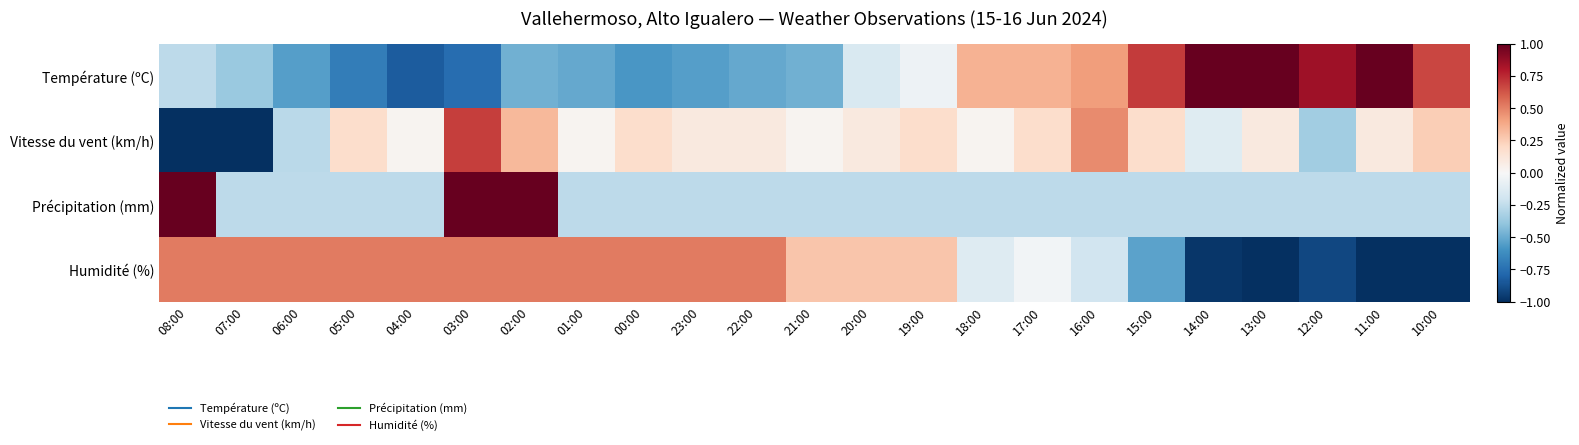

Reading right to left, extract all data points from this chart.

Température (ºC): 10:00=0.7	11:00=1.1	12:00=0.8	13:00=1.2	14:00=1.2	15:00=0.7	16:00=0.4	17:00=0.3	18:00=0.3	19:00=-0.0	20:00=-0.2	21:00=-0.5	22:00=-0.5	23:00=-0.5	00:00=-0.6	01:00=-0.5	02:00=-0.5	03:00=-0.8	04:00=-0.8	05:00=-0.7	06:00=-0.5	07:00=-0.4	08:00=-0.3
Vitesse du vent (km/h): 10:00=0.2	11:00=0.1	12:00=-0.3	13:00=0.1	14:00=-0.1	15:00=0.2	16:00=0.5	17:00=0.2	18:00=0.0	19:00=0.2	20:00=0.1	21:00=0.0	22:00=0.1	23:00=0.1	00:00=0.2	01:00=0.0	02:00=0.3	03:00=0.7	04:00=0.0	05:00=0.2	06:00=-0.3	07:00=-1.2	08:00=-1.3
Précipitation (mm): 10:00=-0.3	11:00=-0.3	12:00=-0.3	13:00=-0.3	14:00=-0.3	15:00=-0.3	16:00=-0.3	17:00=-0.3	18:00=-0.3	19:00=-0.3	20:00=-0.3	21:00=-0.3	22:00=-0.3	23:00=-0.3	00:00=-0.3	01:00=-0.3	02:00=1.7	03:00=1.7	04:00=-0.3	05:00=-0.3	06:00=-0.3	07:00=-0.3	08:00=1.7
Humidité (%): 10:00=-1.2	11:00=-1.5	12:00=-0.9	13:00=-1.0	14:00=-1.0	15:00=-0.5	16:00=-0.2	17:00=-0.0	18:00=-0.1	19:00=0.3	20:00=0.3	21:00=0.3	22:00=0.5	23:00=0.5	00:00=0.5	01:00=0.5	02:00=0.5	03:00=0.5	04:00=0.5	05:00=0.5	06:00=0.5	07:00=0.5	08:00=0.5